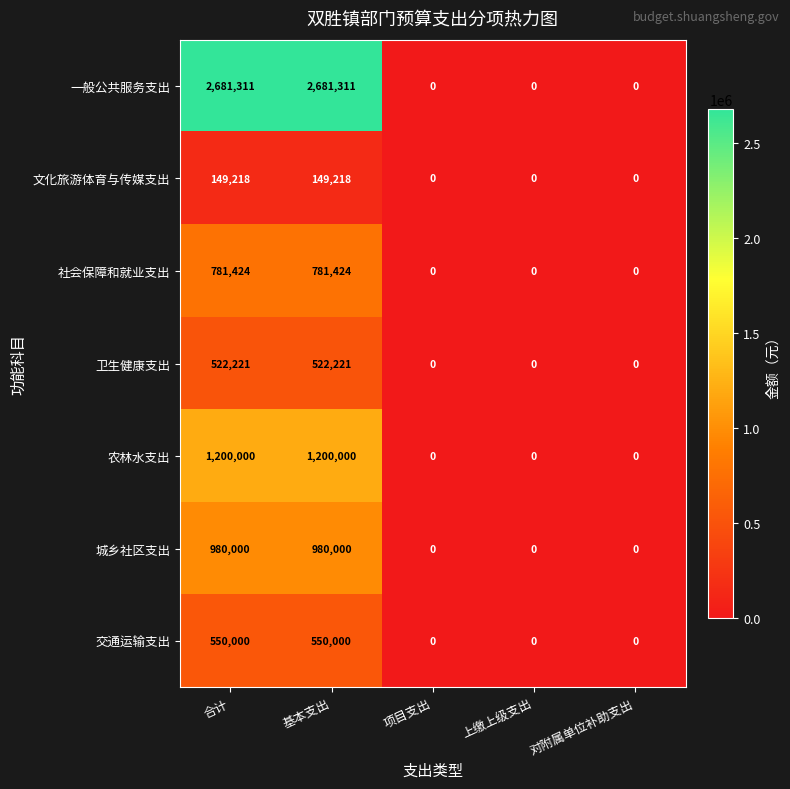

How many 社会保障和就业支出 values are between 0 and 781424?

5